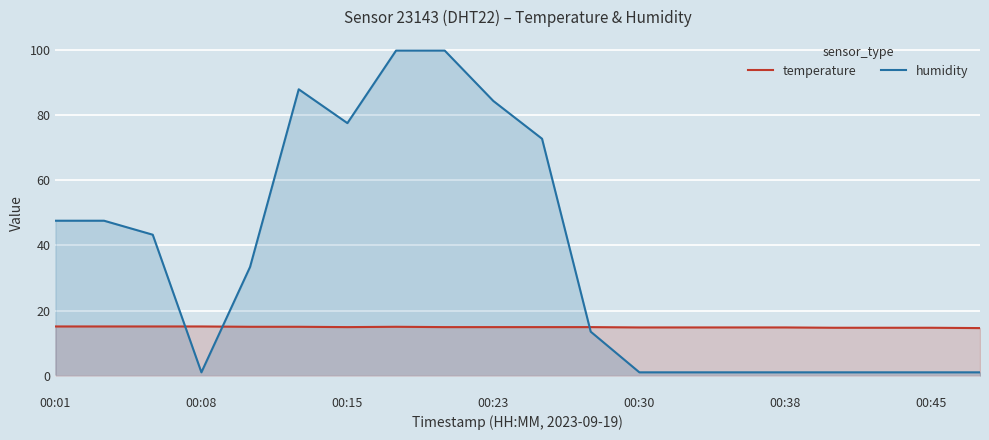

What is the greatest value displayed?

99.9